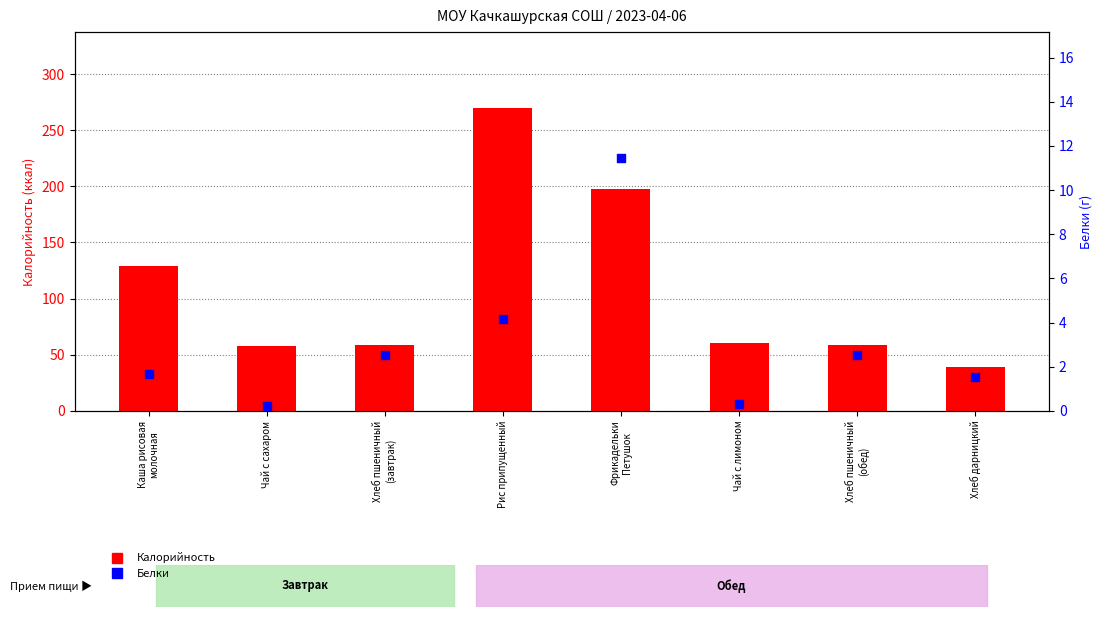

Which series reaches the minimum Y coordinate?

Белки